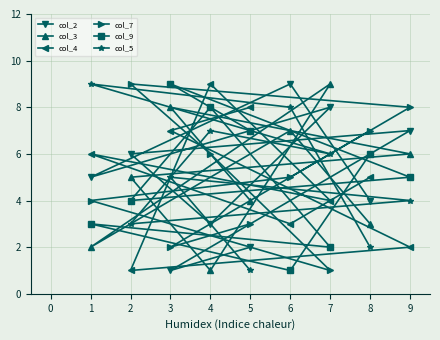

True or false: col_7 has a value of 9 at 4.

False